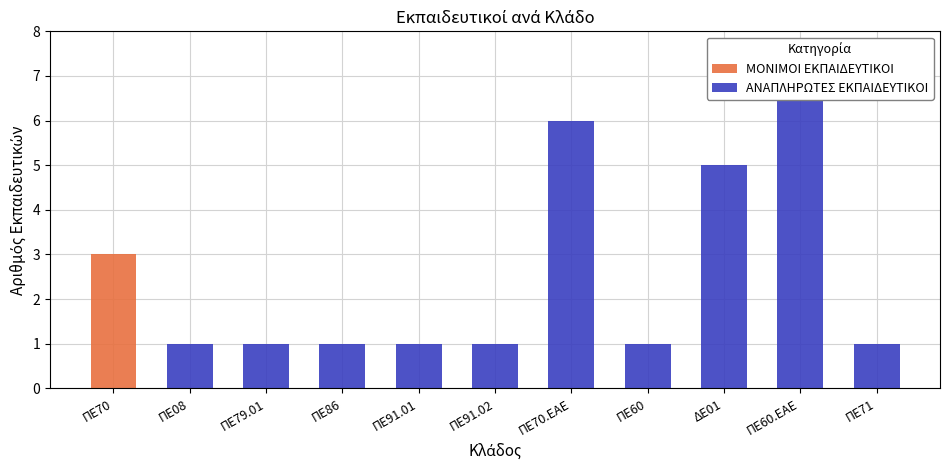

Reading left to right, list all the values displayed in this chart.

ΜΟΝΙΜΟΙ ΕΚΠΑΙΔΕΥΤΙΚΟΙ: 3	0	0	0	0	0	0	0	0	0	0
ΑΝΑΠΛΗΡΩΤΕΣ ΕΚΠΑΙΔΕΥΤΙΚΟΙ: 0	1	1	1	1	1	6	1	5	7	1